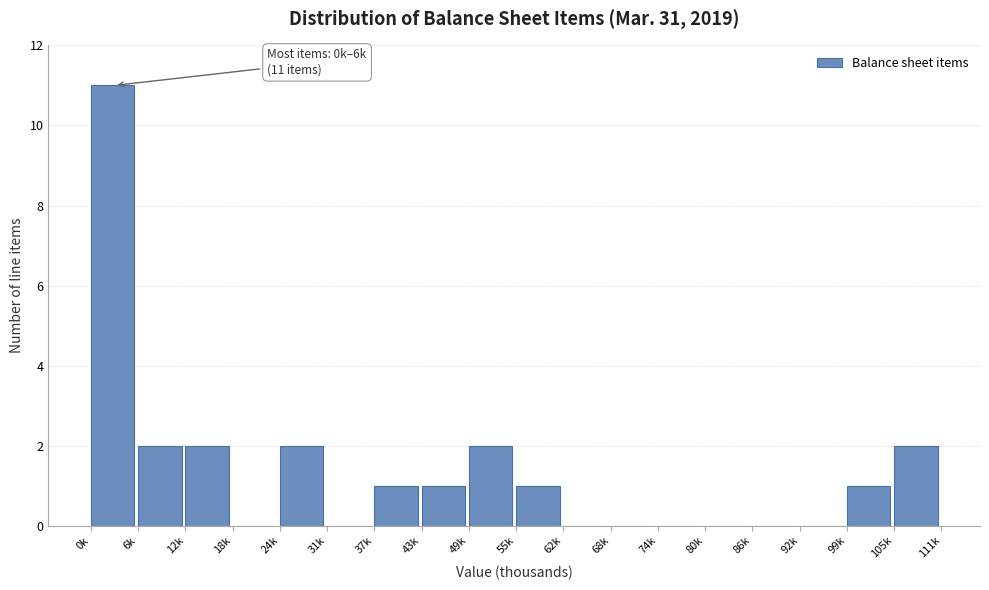

Reading right to left, what are all the values shown in this chart?

105k=2	99k=1	92k=0	86k=0	80k=0	74k=0	68k=0	62k=0	55k=1	49k=2	43k=1	37k=1	31k=0	24k=2	18k=0	12k=2	6k=2	0k=11